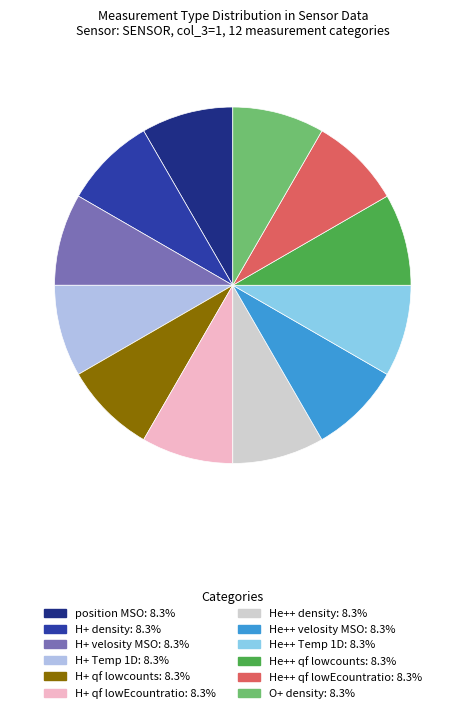

Is there any slice that represents more than half of the pie?

No